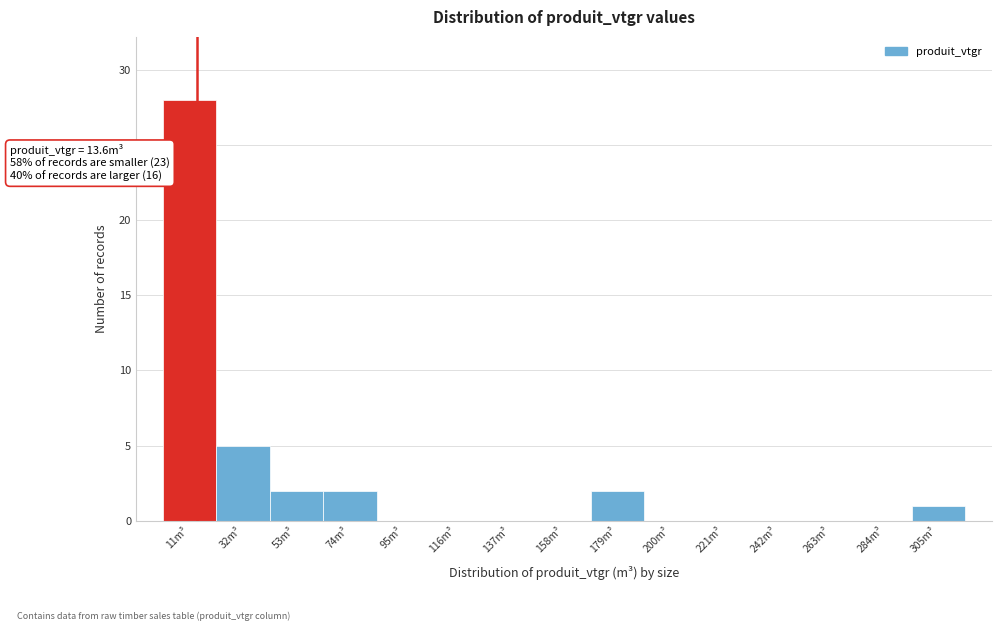

Over which range of the x-axis is the bar tallest?

0 to 20